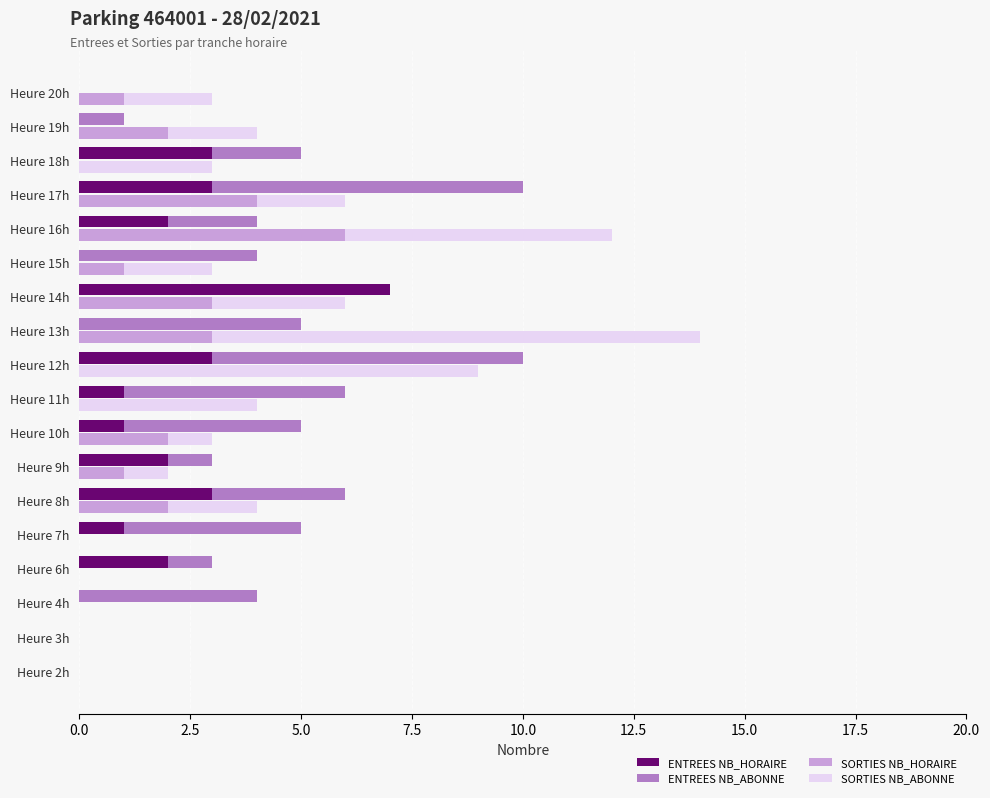

What is the difference between the highest and lowest values at Heure 7h?

4